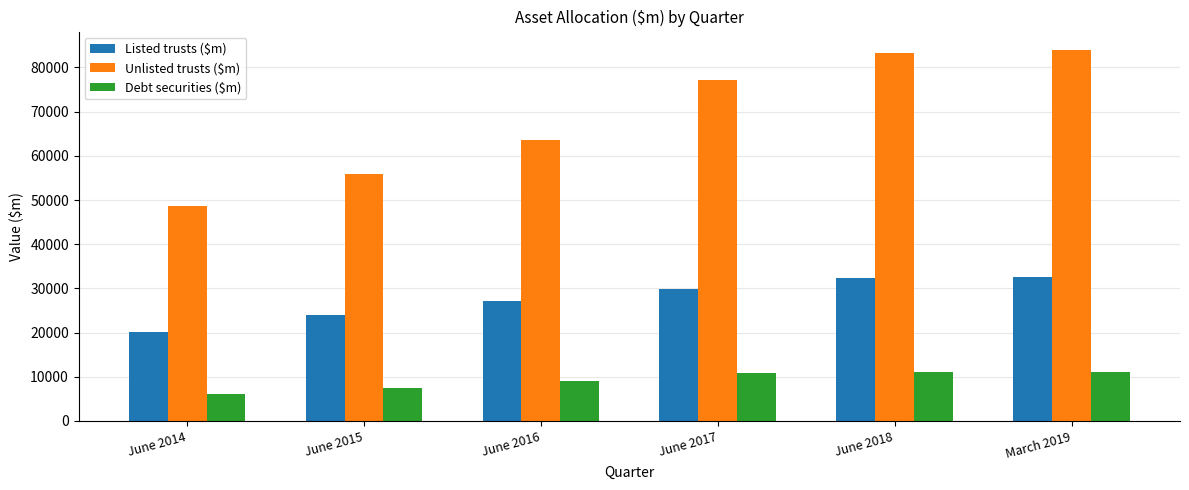

Rank the series by their maximum value, from highest to lowest.

Unlisted trusts ($m), Listed trusts ($m), Debt securities ($m)